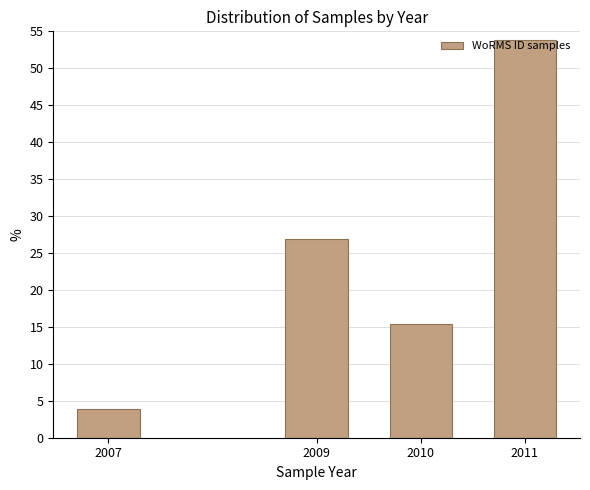

What is the greatest value displayed?

53.8